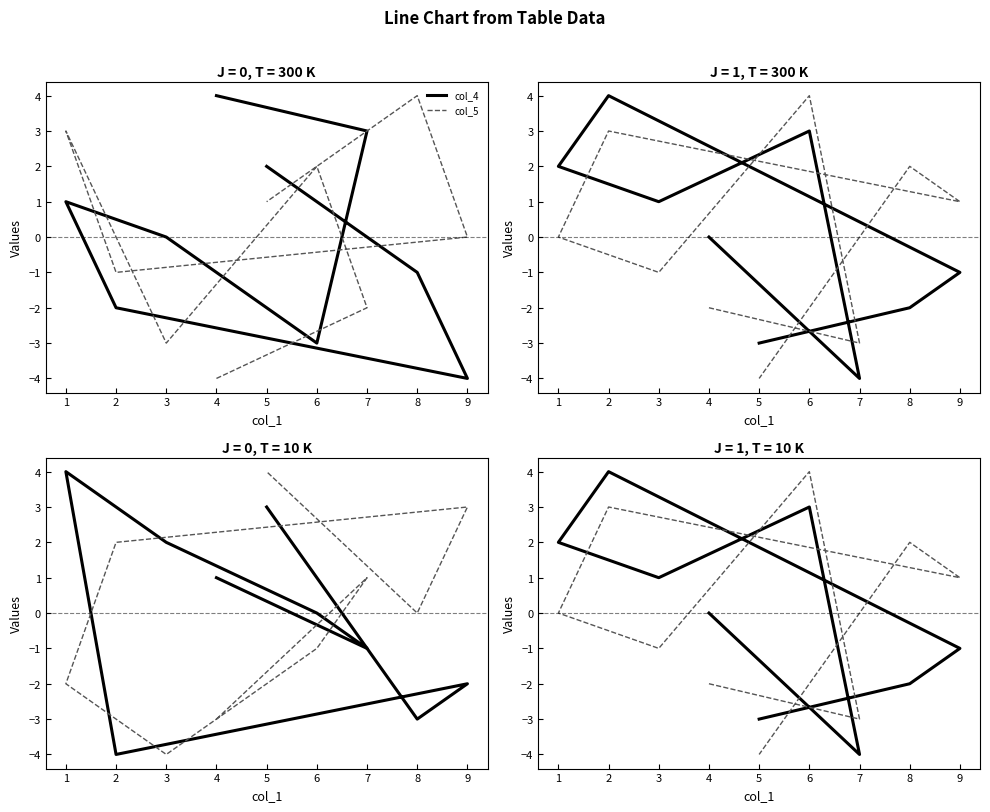

What is the minimum value shown in the chart?

-4